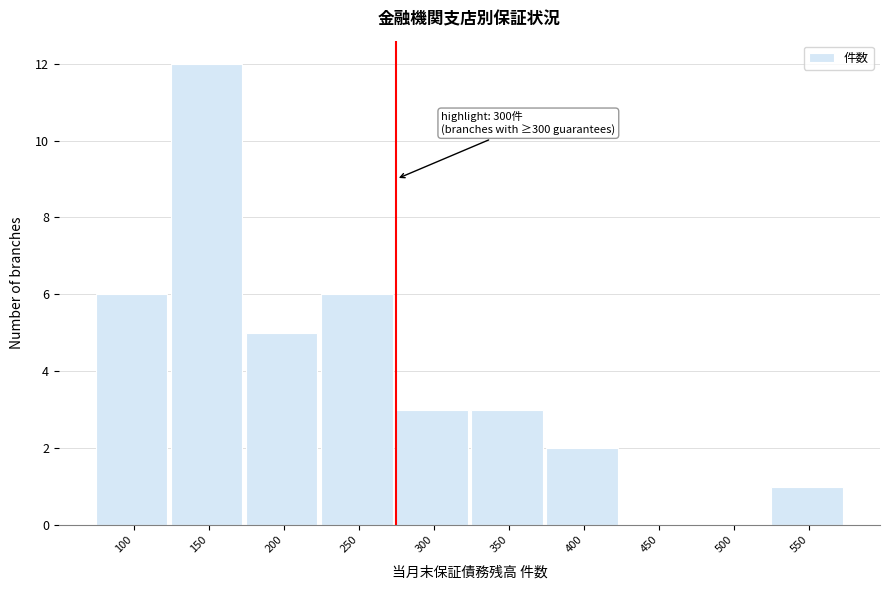

Reading left to right, what are all the values shown in this chart?

100=6	150=12	200=5	250=6	300=3	350=3	400=2	450=0	500=0	550=1